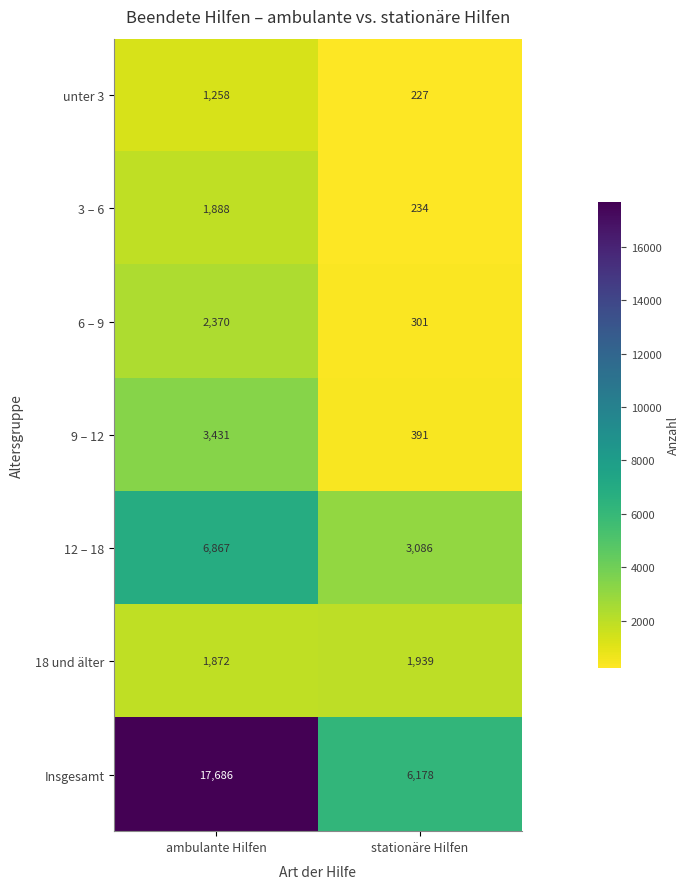

Reading left to right, extract all data points from this chart.

unter 3: ambulante Hilfen=1258	stationäre Hilfen=227
3 – 6: ambulante Hilfen=1888	stationäre Hilfen=234
6 – 9: ambulante Hilfen=2370	stationäre Hilfen=301
9 – 12: ambulante Hilfen=3431	stationäre Hilfen=391
12 – 18: ambulante Hilfen=6867	stationäre Hilfen=3086
18 und älter: ambulante Hilfen=1872	stationäre Hilfen=1939
Insgesamt: ambulante Hilfen=17686	stationäre Hilfen=6178